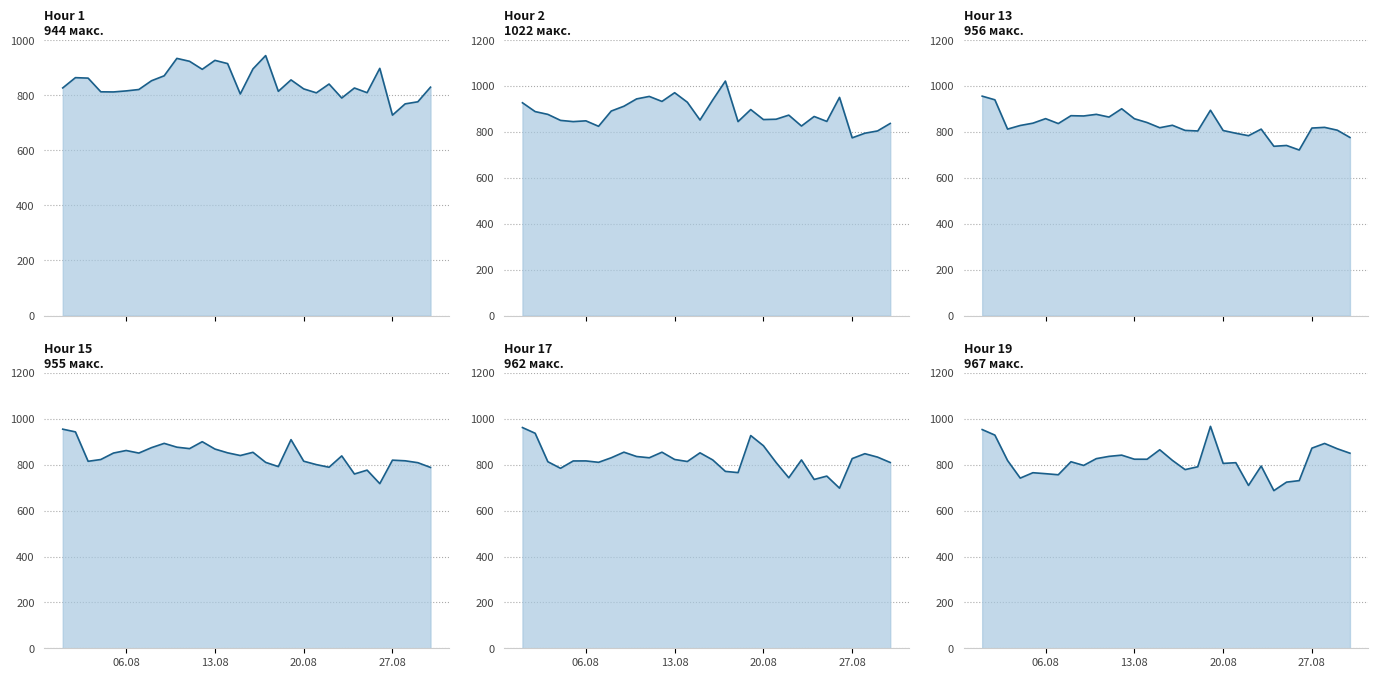

What is the smallest value displayed?

687.1